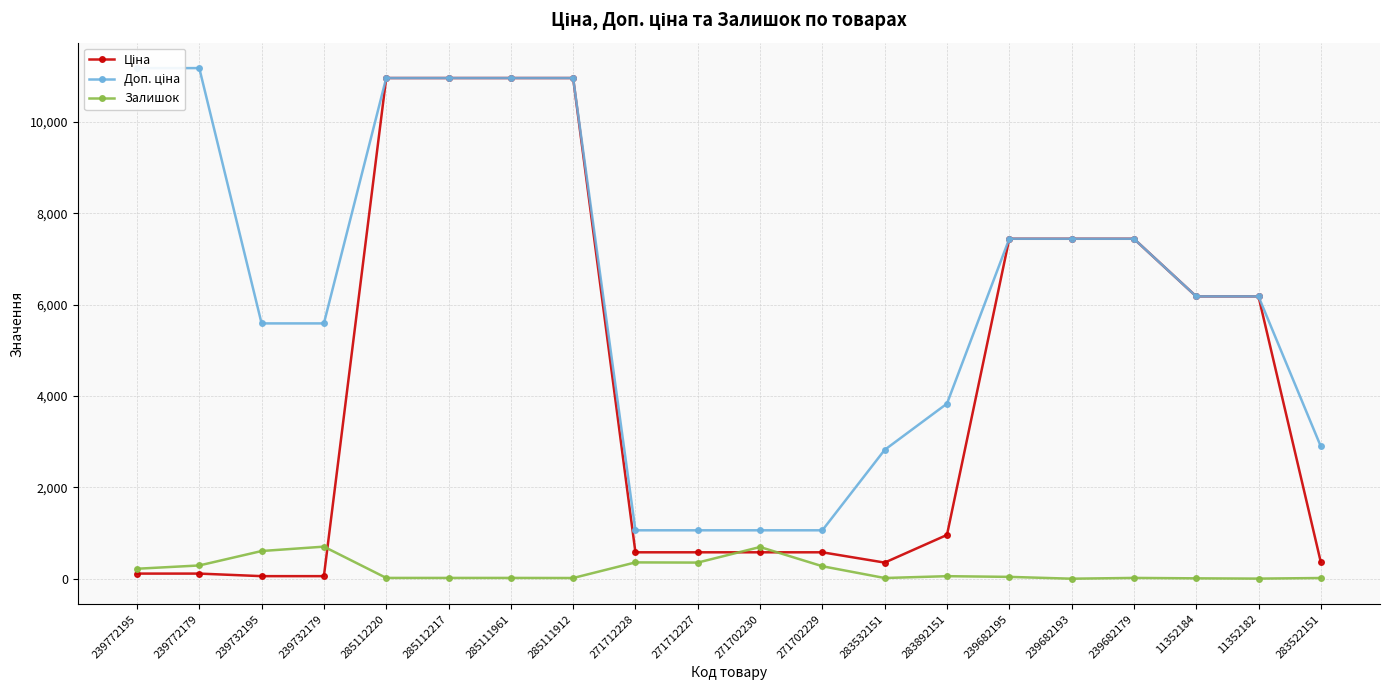

Where is the first local minimum for Залишок?

285111912